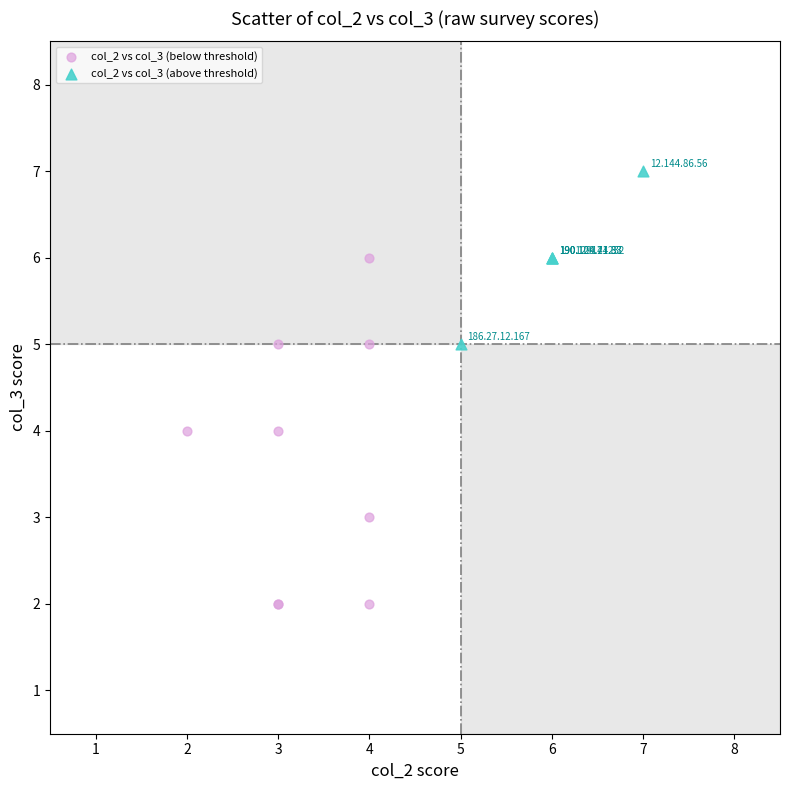

Which series has the largest Y range (max minus min)?

col_2 vs col_3 (below threshold)